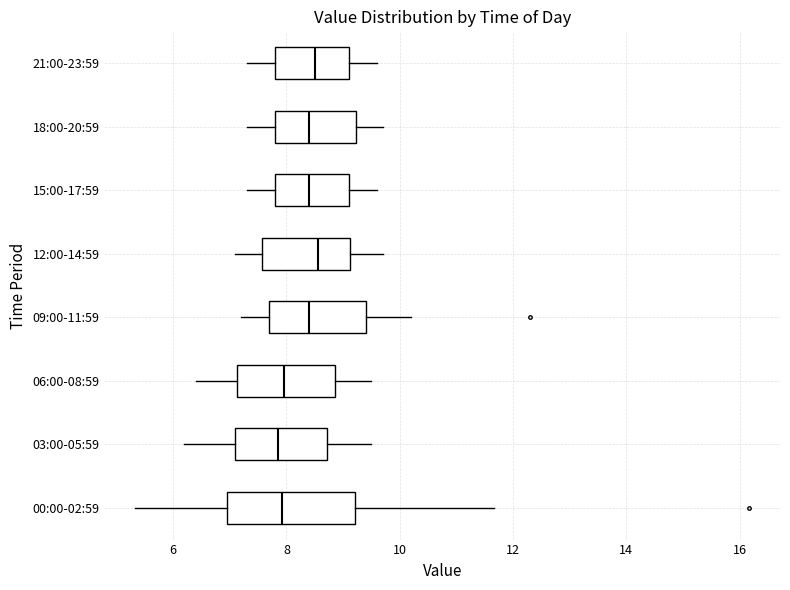

Reading bottom to top, read every box against the x-axis: the position of its median line, the range the box covers, and the ends of its whiskers. The values are not printed on the chart, so give them approximately, as read against the axis.

00:00-02:59: median 8.0, box 7.0 to 9.2, whiskers 5.4 to 11.6
03:00-05:59: median 7.8, box 7.2 to 8.8, whiskers 6.2 to 9.6
06:00-08:59: median 8.0, box 7.2 to 8.8, whiskers 6.4 to 9.6
09:00-11:59: median 8.4, box 7.8 to 9.4, whiskers 7.2 to 10.2
12:00-14:59: median 8.6, box 7.6 to 9.2, whiskers 7.2 to 9.8
15:00-17:59: median 8.4, box 7.8 to 9.2, whiskers 7.4 to 9.6
18:00-20:59: median 8.4, box 7.8 to 9.2, whiskers 7.4 to 9.8
21:00-23:59: median 8.6, box 7.8 to 9.2, whiskers 7.4 to 9.6